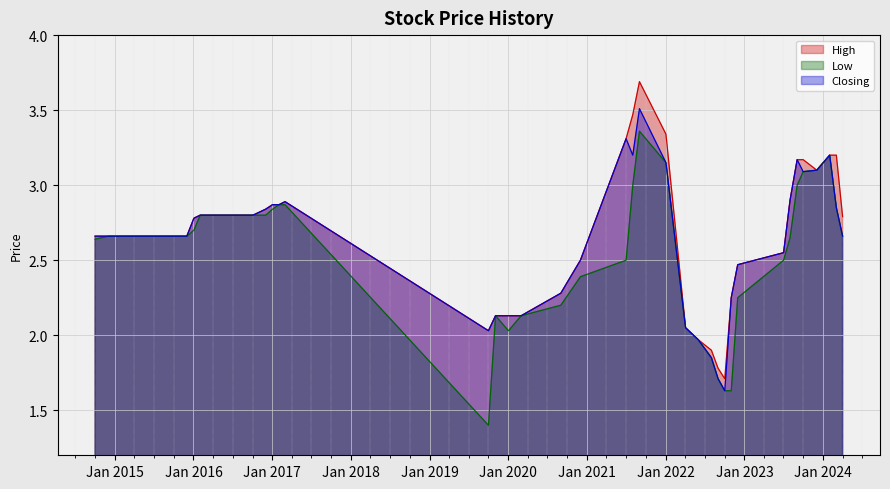

What is the approximate value of High at 23?

2.1